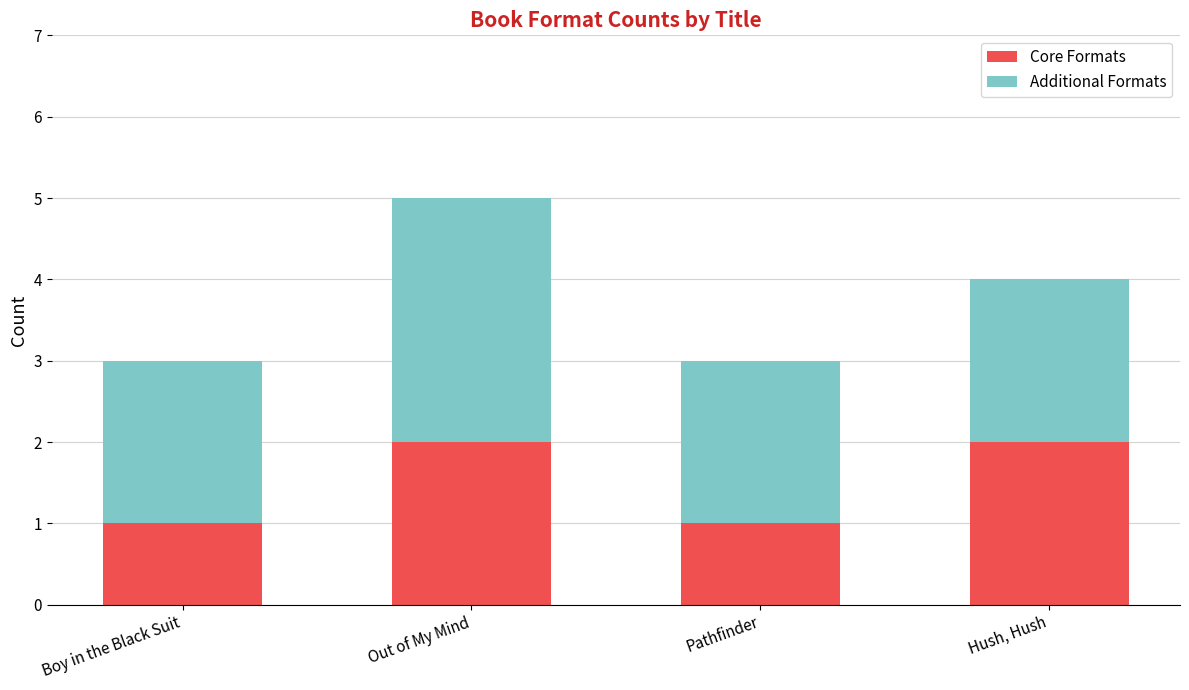

Reading left to right, what are the values for Core Formats?

1	2	1	2